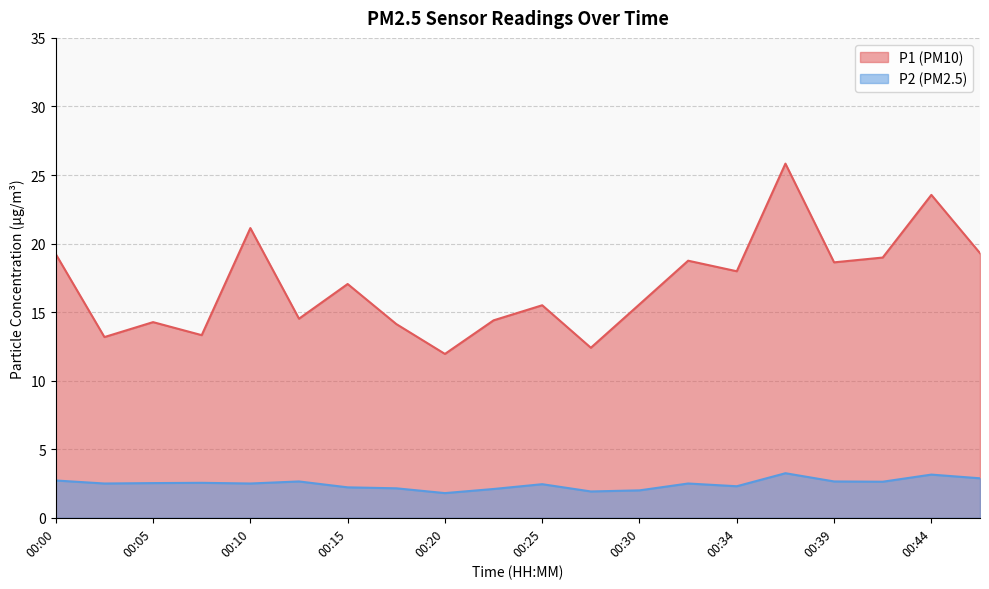

In P1, how many points are higher than both neighbors (excluding endpoints)?

7